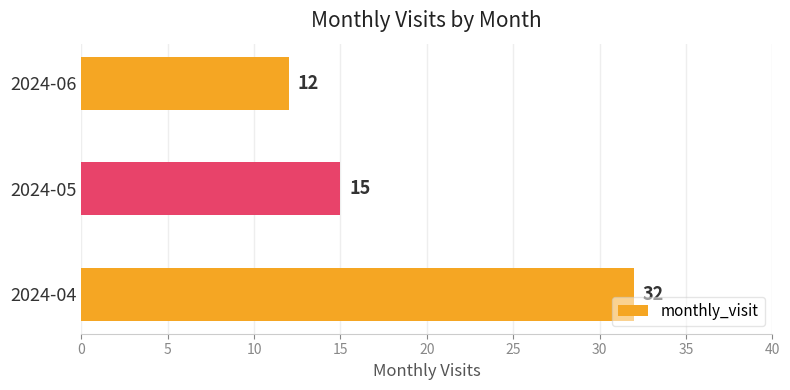

Reading top to bottom, what are all the values shown in this chart?

2024-06=12	2024-05=15	2024-04=32